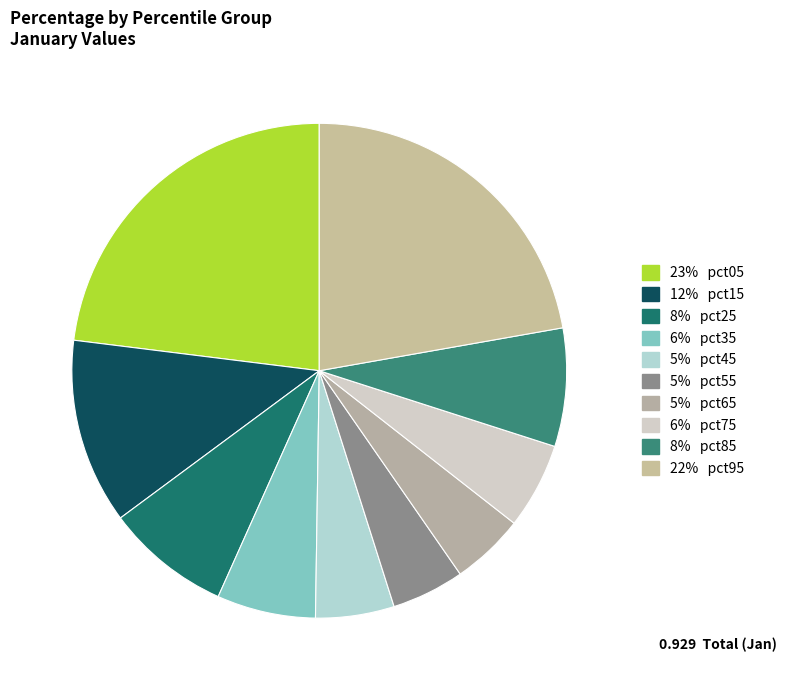

Count the number of slices in the pie.

10